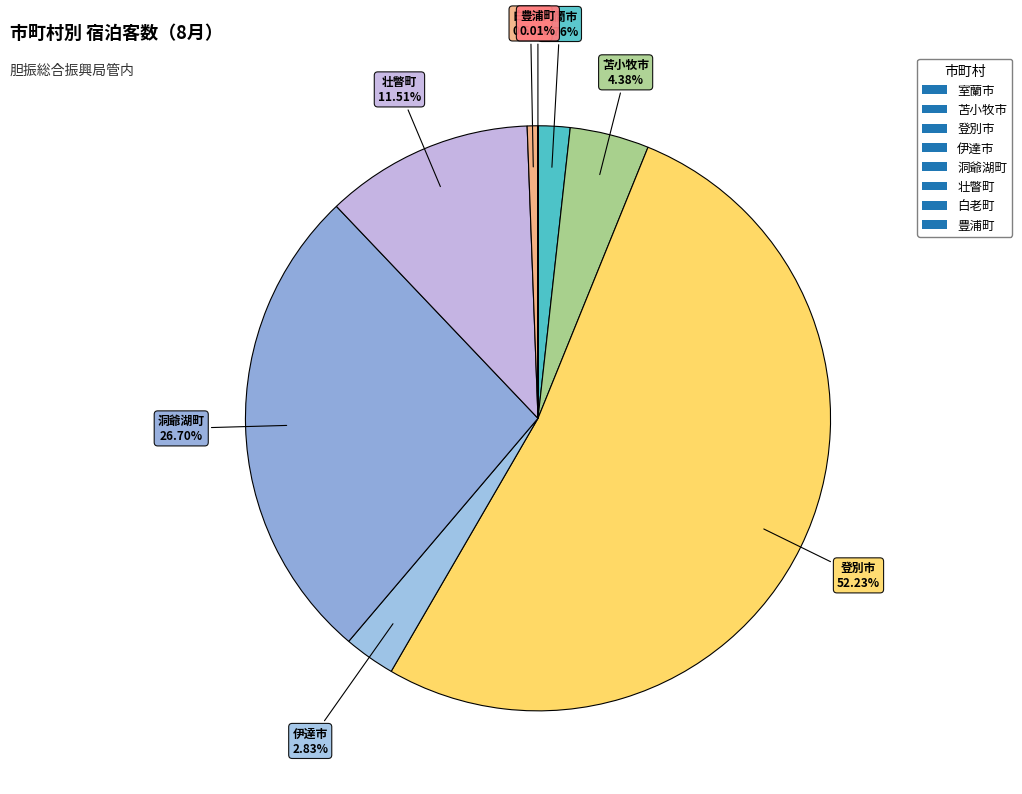

Is 登別市 the majority of the pie?

Yes